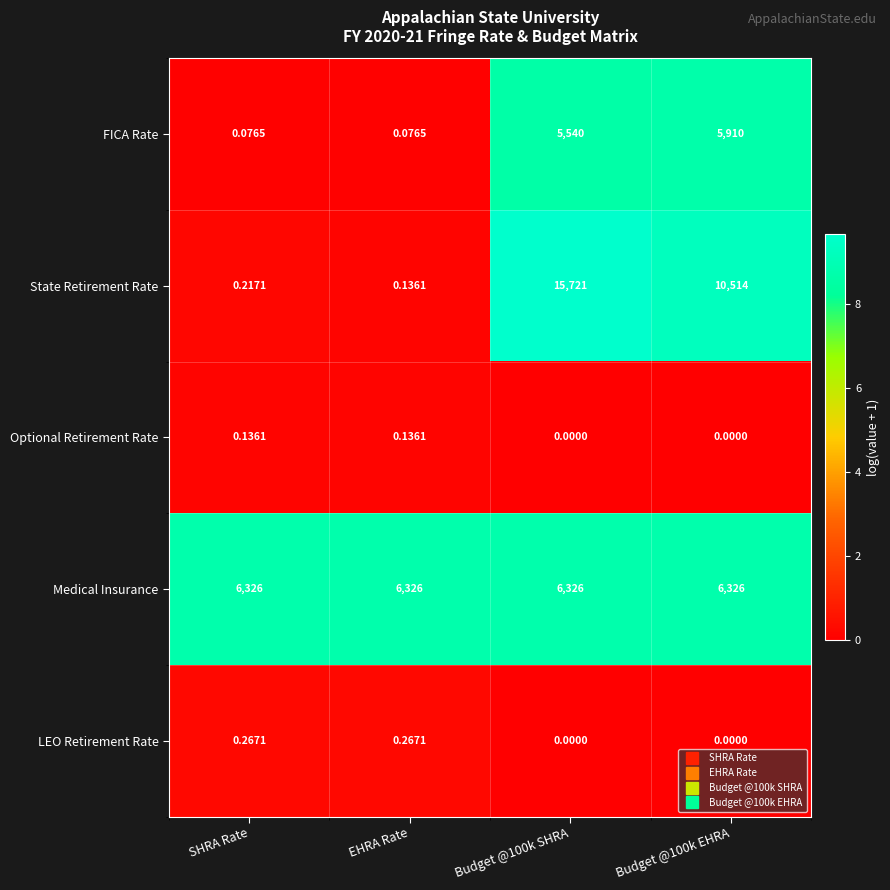

Which series has the widest spread of values?

State Retirement Rate